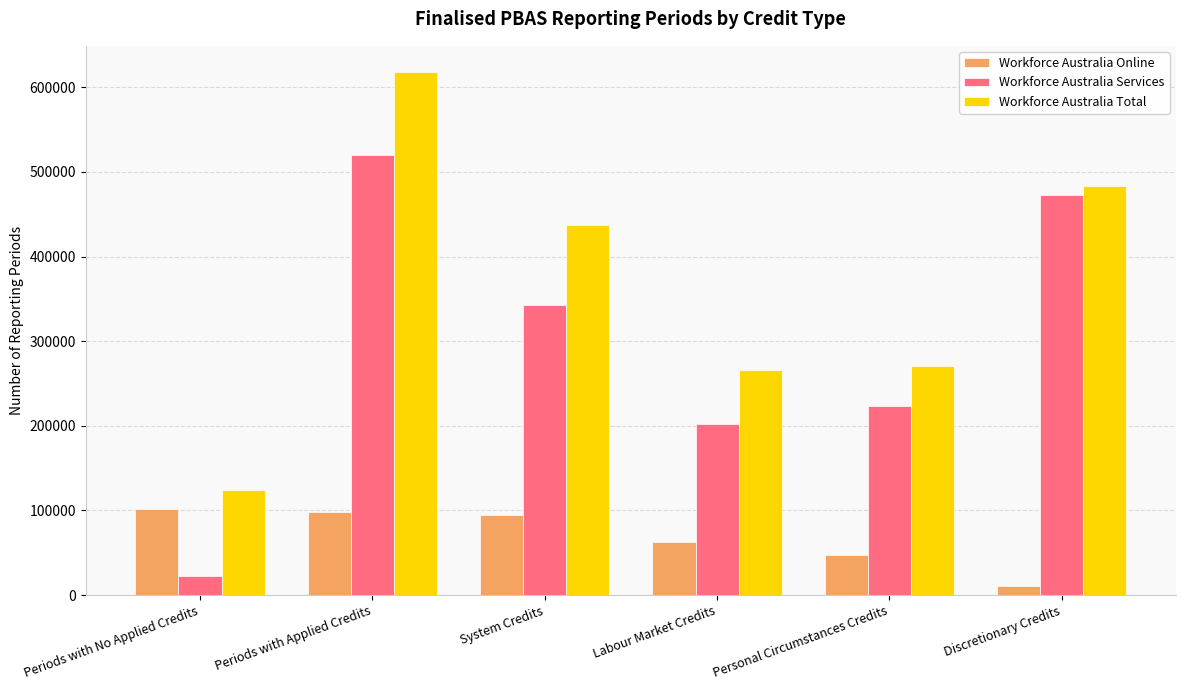

Which series has the widest spread of values?

Workforce Australia Services